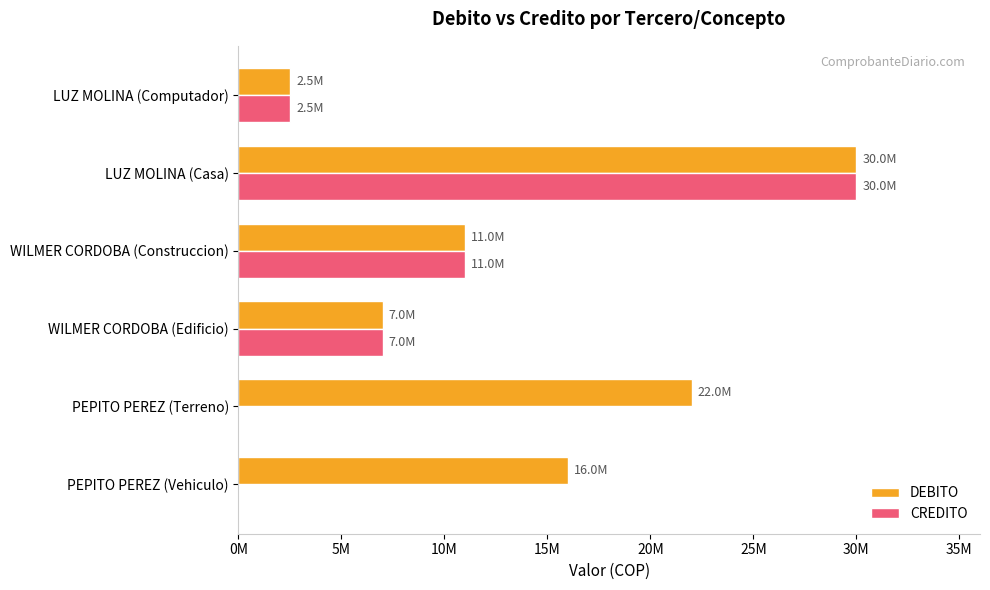

What is the sum of all CREDITO values?

50500000